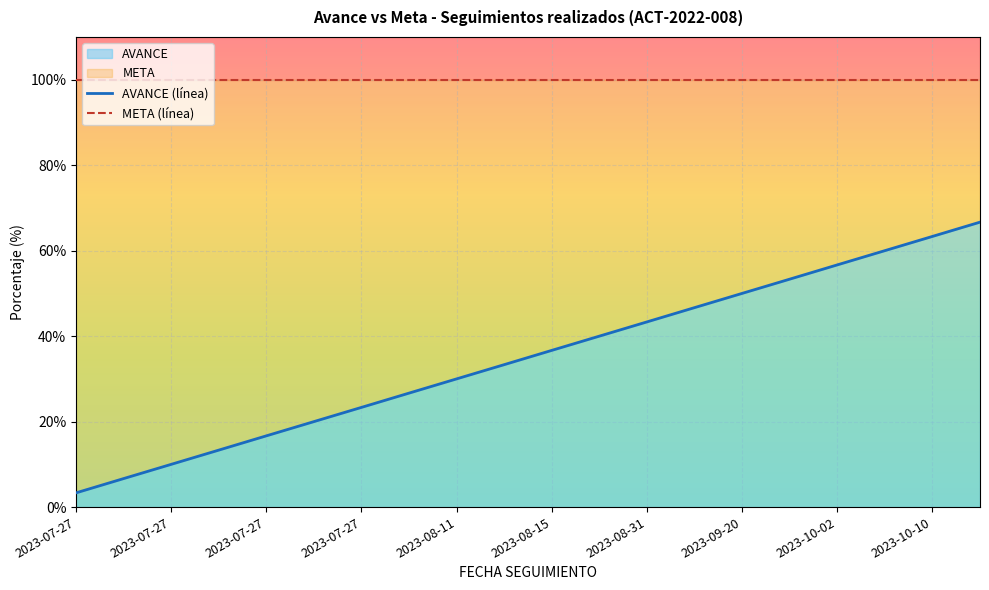

Is it true that AVANCE (línea) equals 26.3 at 2023-07-27?

False